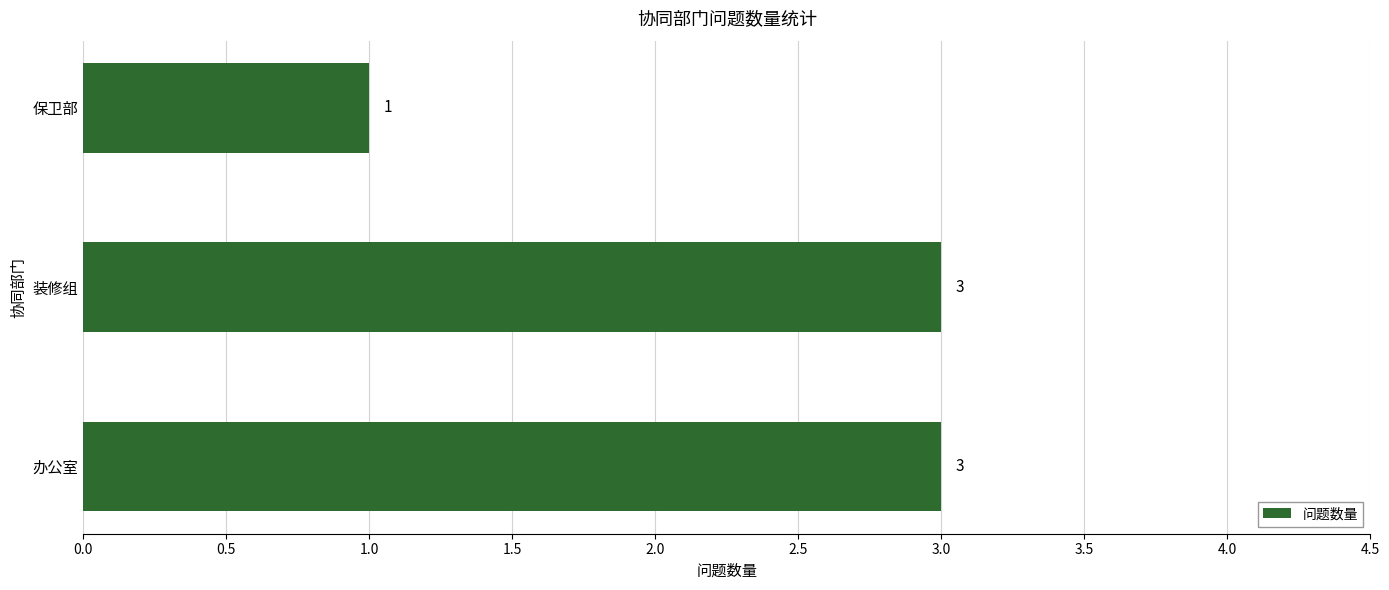

How many categories are shown in the chart?

3